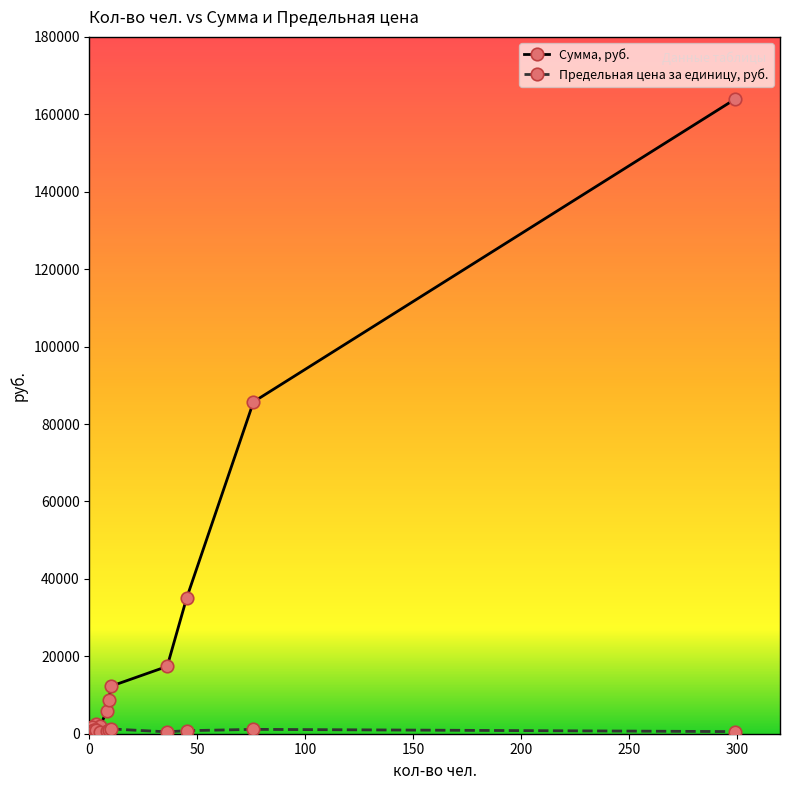

The Предельная цена за единицу, руб. series shows 1668 at 1. True or false?

True